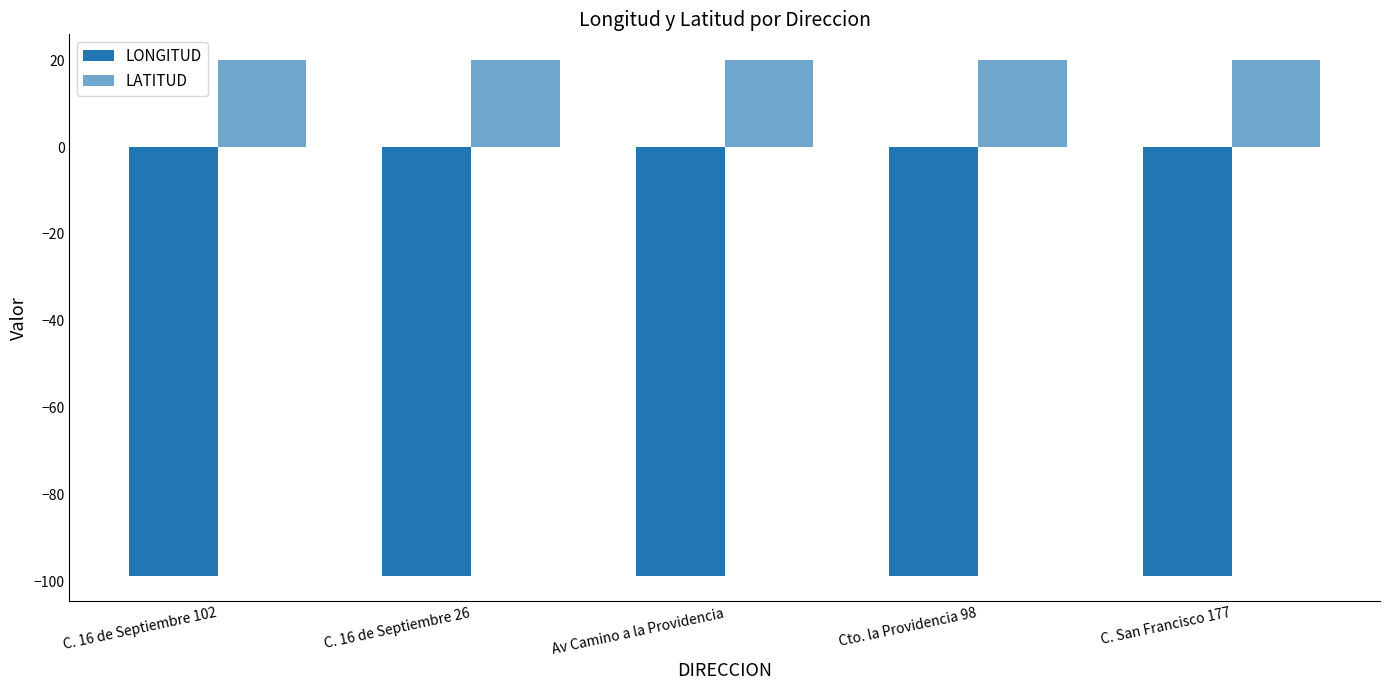

At which category is the sum across all series the highest?

Av Camino a la Providencia